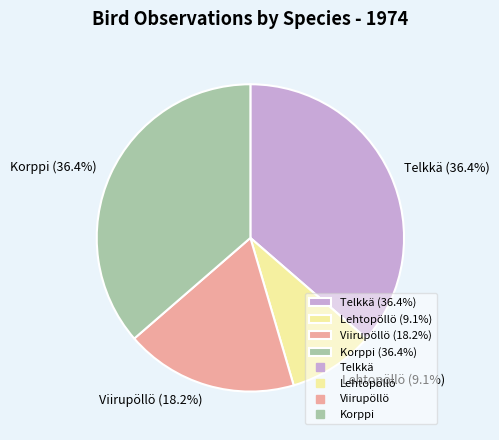

What is the ratio of the value at Telkkä (36.4%) to the value at Viirupöllö (18.2%)?

2.0